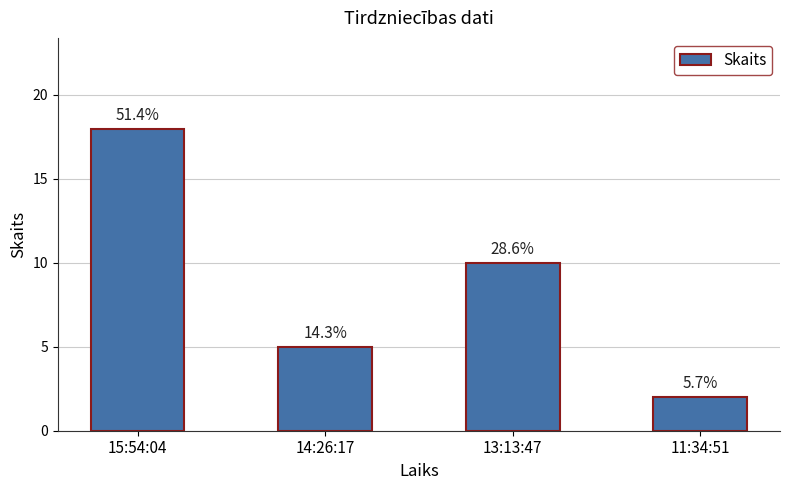

True or false: the data shows 3 at 11:34:51.

False